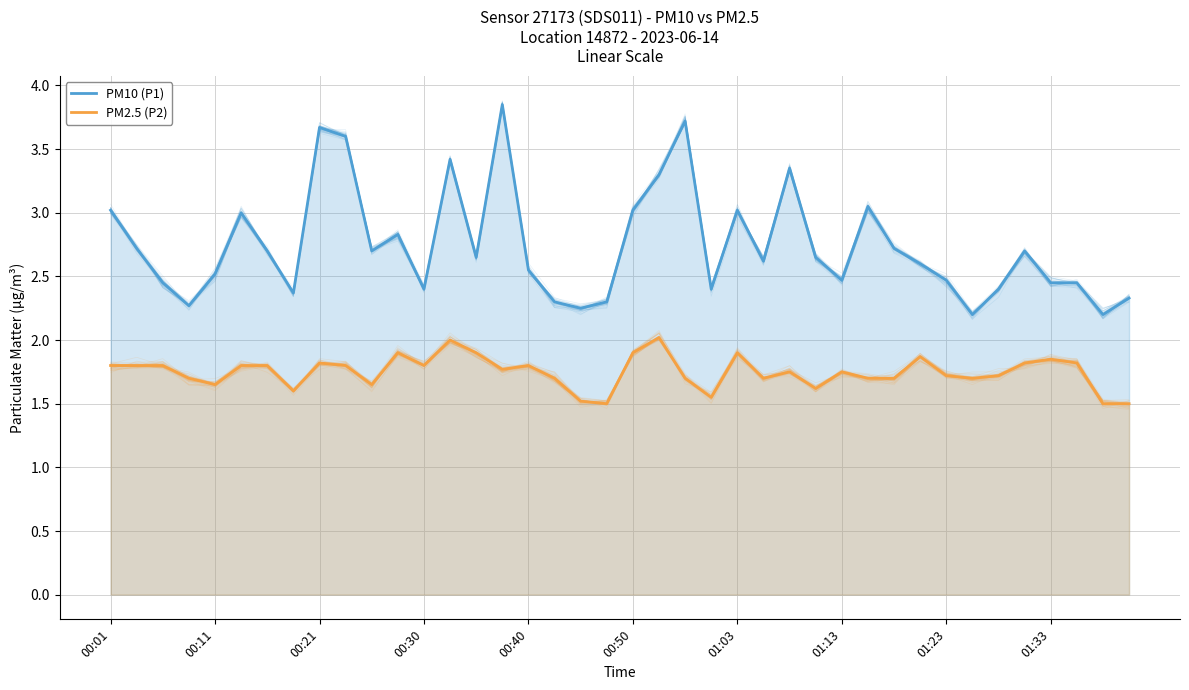

What is the greatest value displayed?

3.9